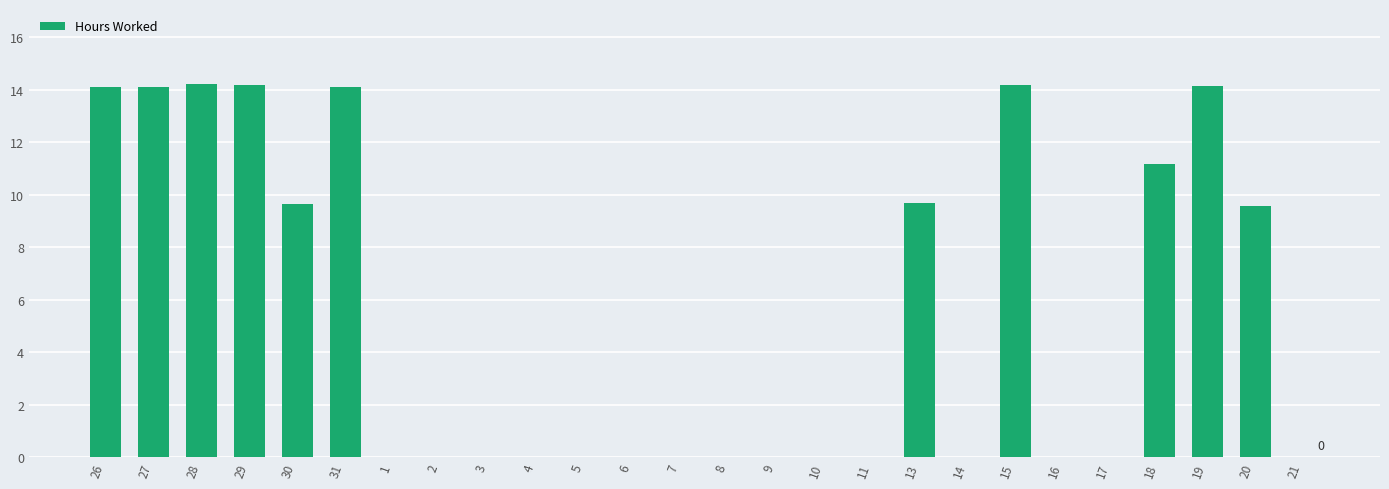

How many distinct data groups are displayed?

1